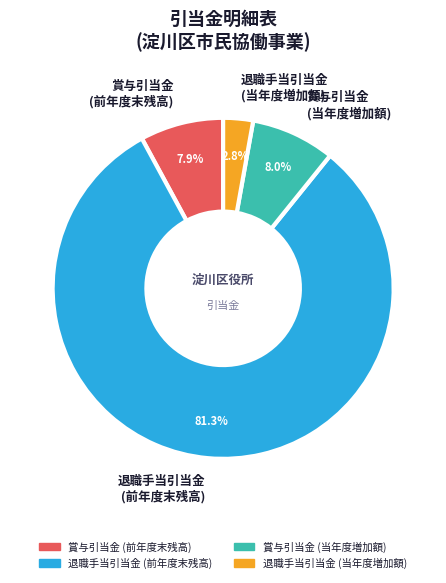

Is there a majority slice in this chart?

Yes